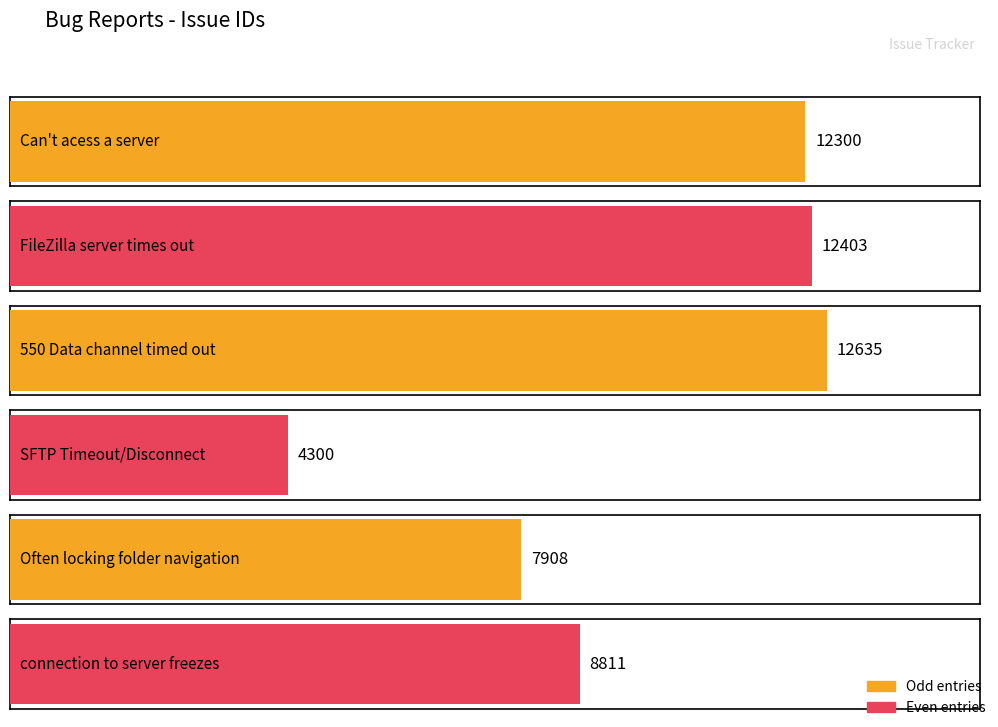

What is the ratio of the value at SFTP Timeout/Disconnect to the value at Can't acess a server?

0.3